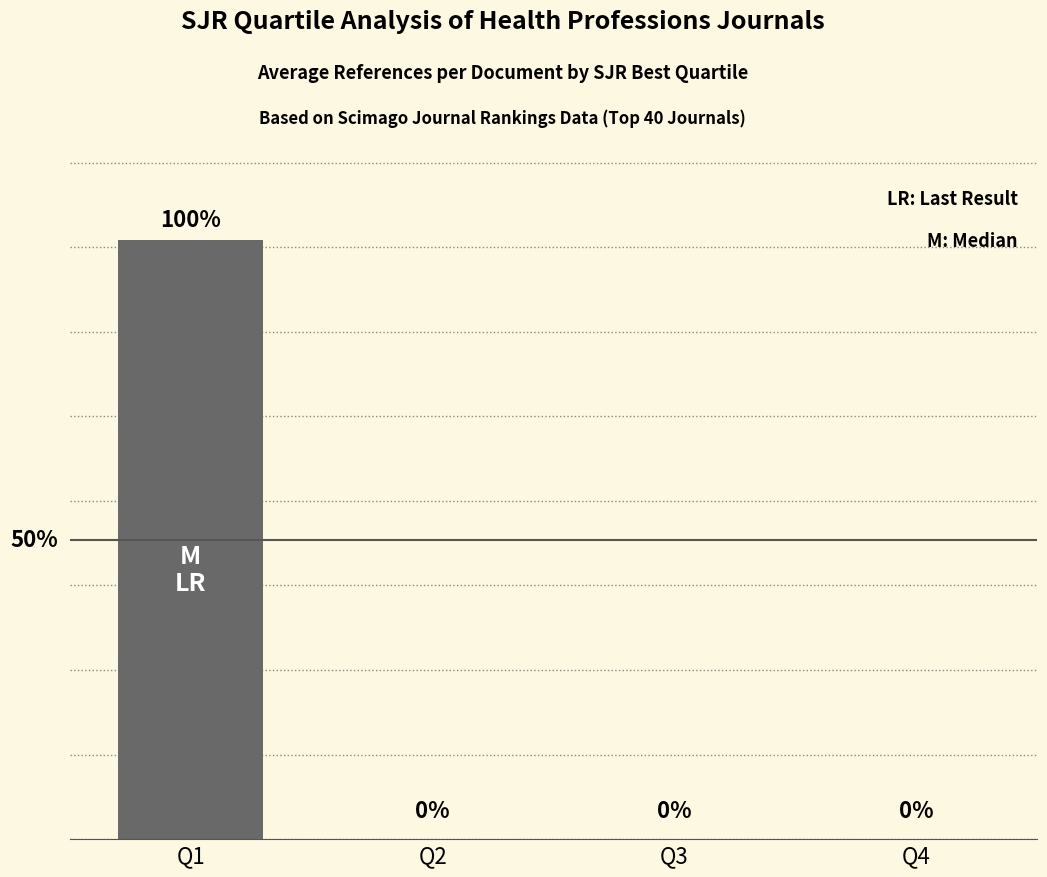

Which has a higher value, Q2 or Q1?

Q1